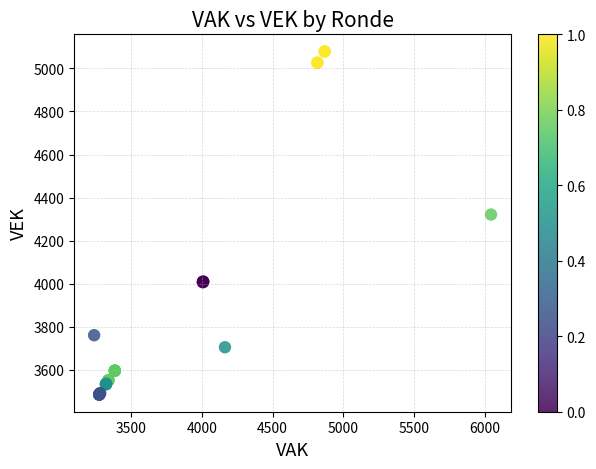

What Y value in the scatter plot is closest to 4281?

4321